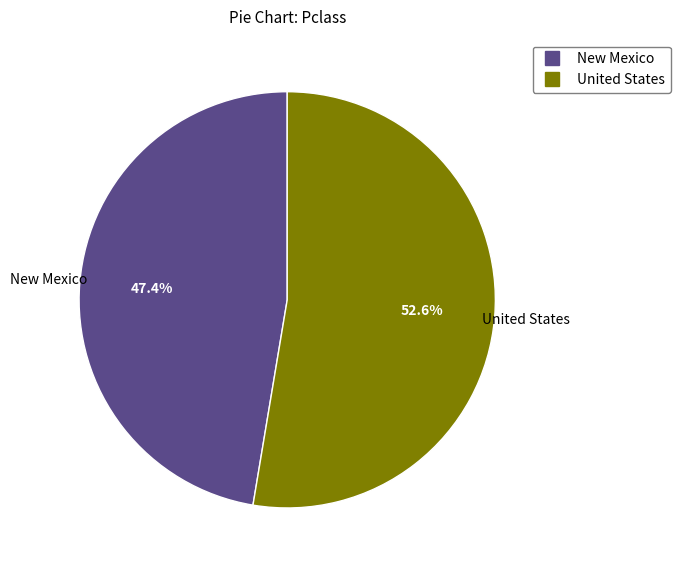

Rank the categories by value from lowest to highest.

New Mexico, United States